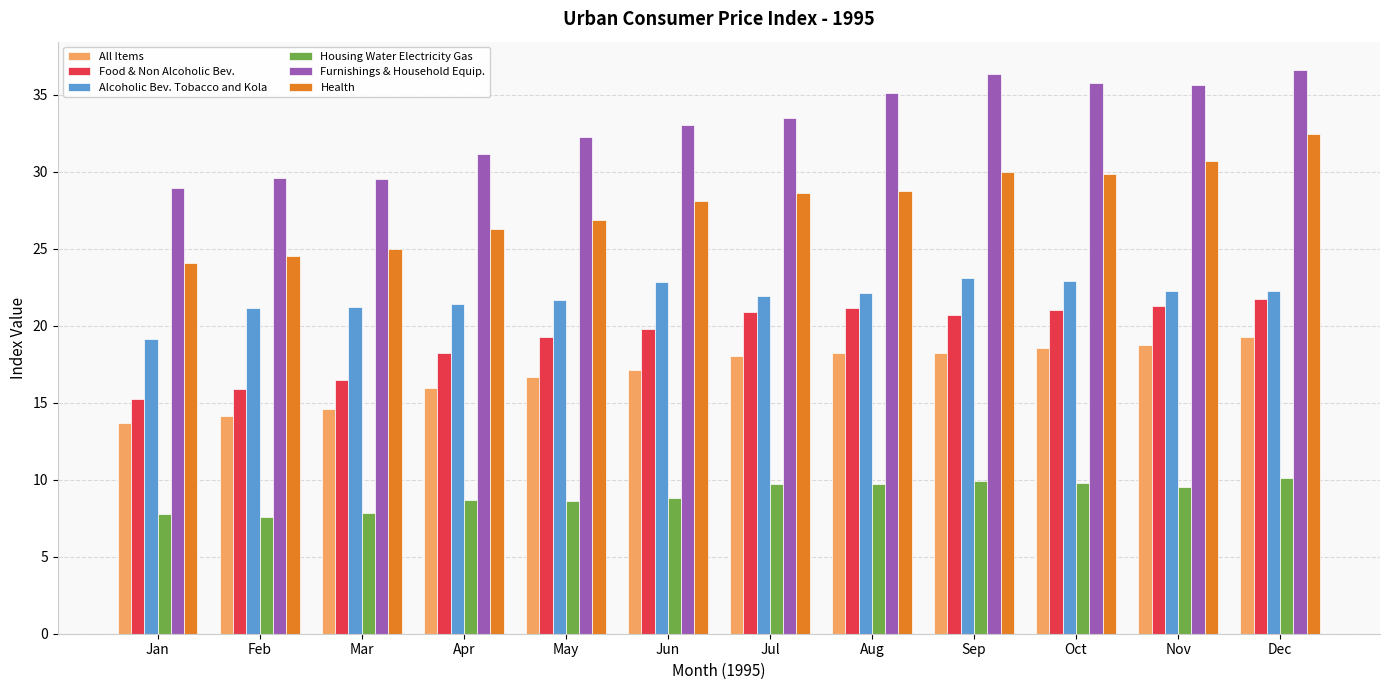

Read the Alcoholic Bev. Tobacco and Kola value at Feb.

21.2